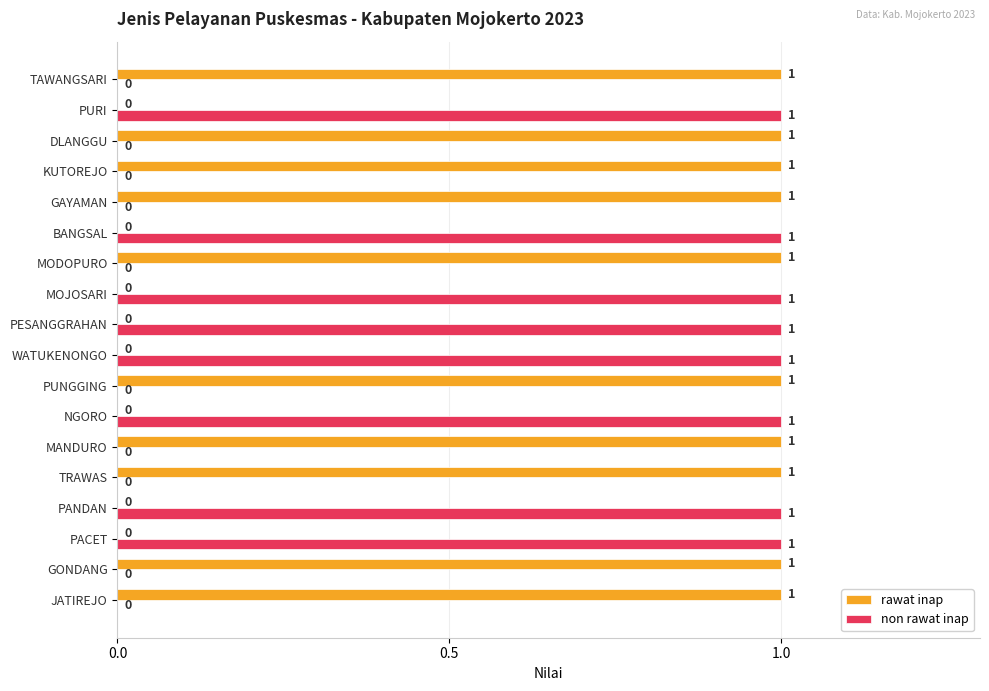

The non rawat inap series shows 1 at JATIREJO. True or false?

False